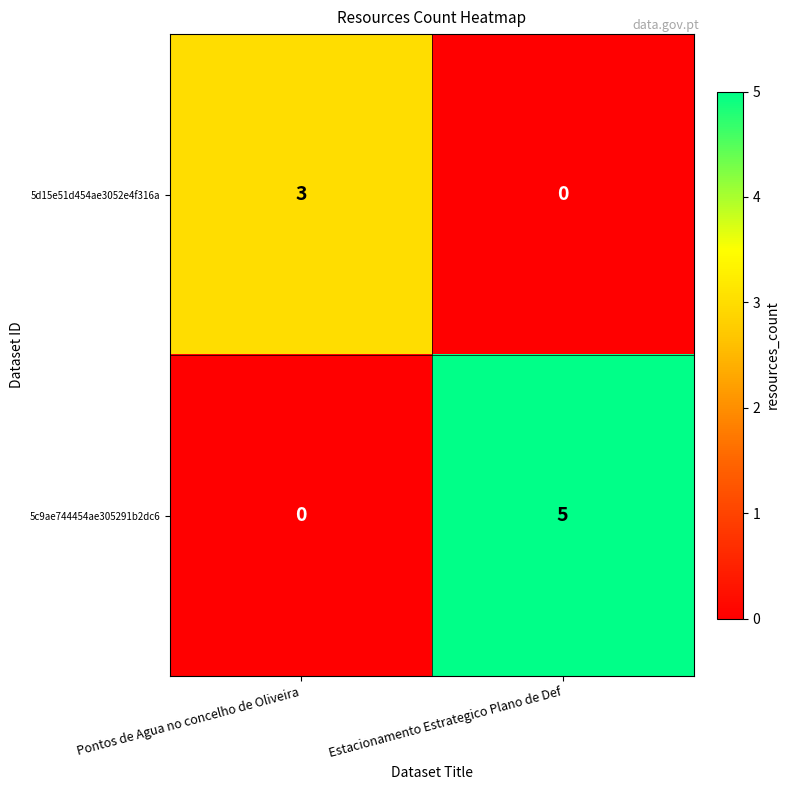

List the series in order of their overall mean, highest first.

5c9ae744454ae305291b2dc6, 5d15e51d454ae3052e4f316a